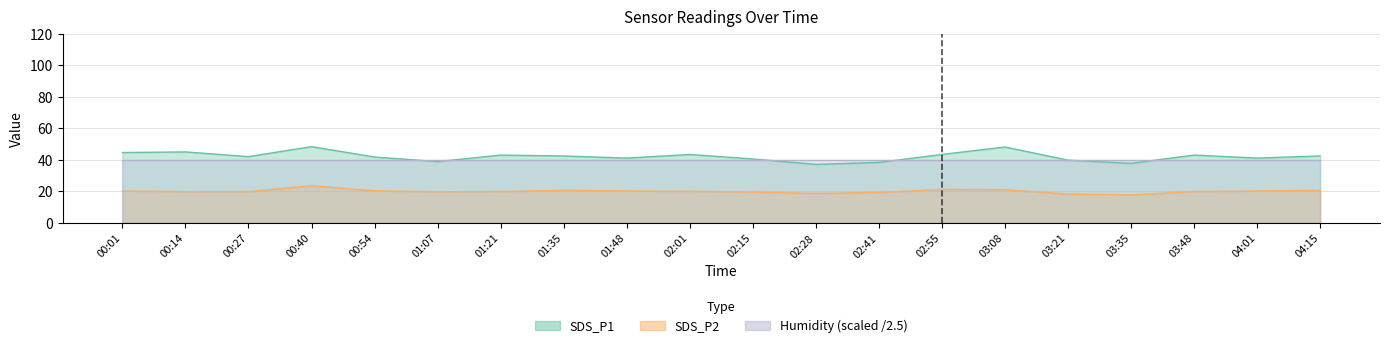

What is the spread (max minus min) of values at 00:27?

22.2